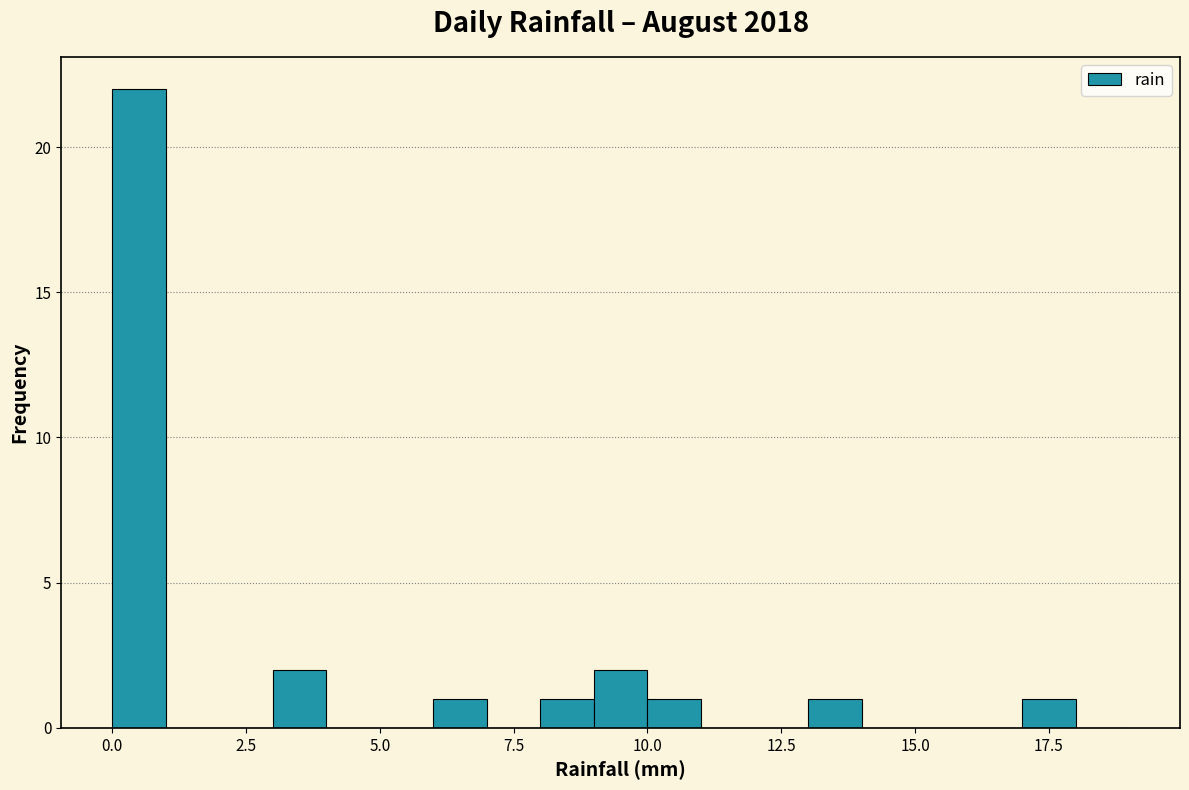

Read against the x-axis, roughly where is the centre of the tallest bar?

0.5